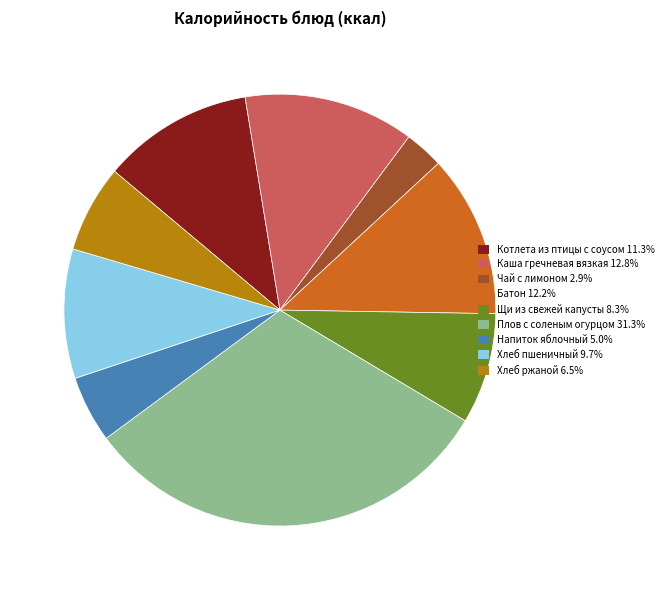

Which has a higher value, Батон or Плов с соленым огурцом?

Плов с соленым огурцом